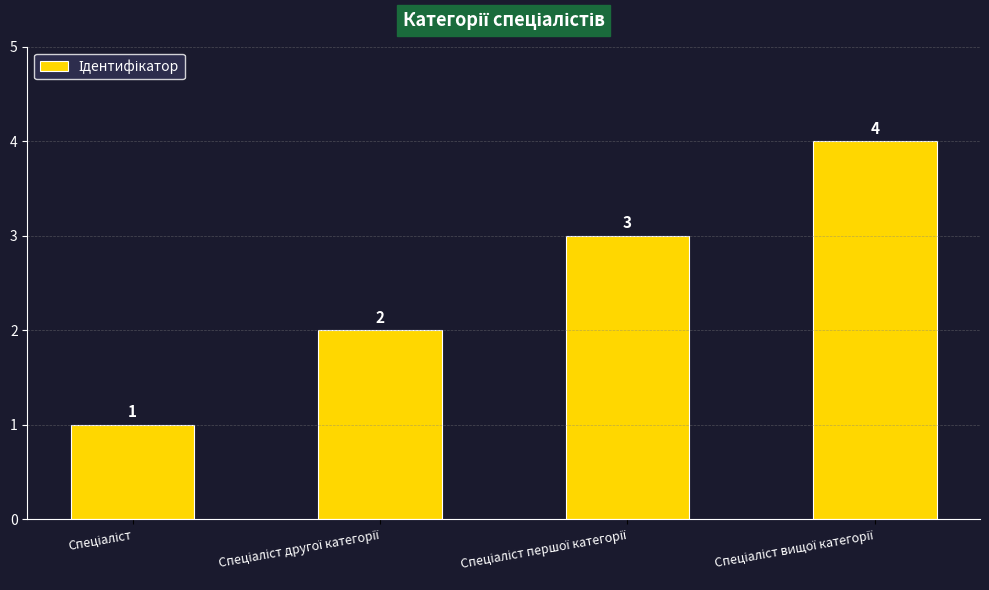

What is the sum of all values?

10